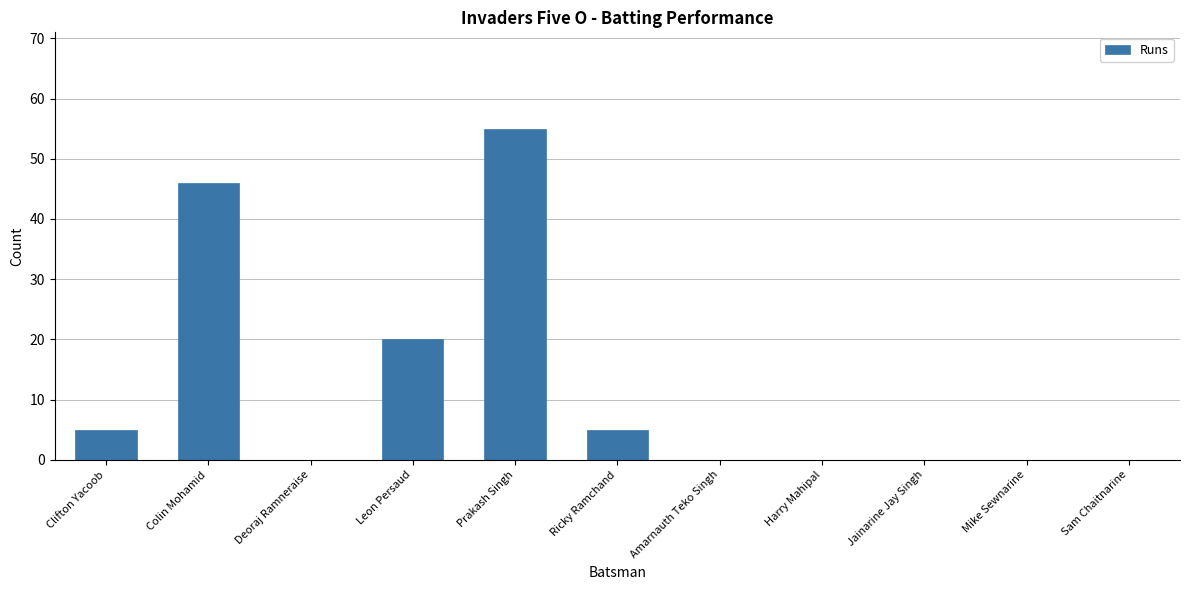

Reading left to right, transcribe all the data shown in this chart.

5	46	0	20	55	5	0	0	0	0	0